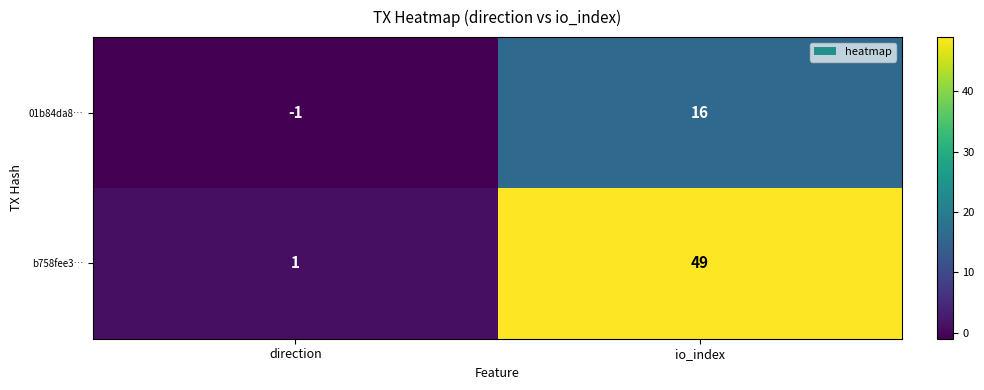

What is the sum of the b758fee3… values at io_index and direction?

50